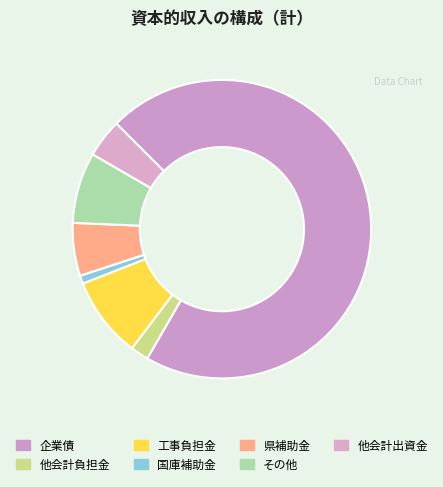

How many segments does this pie chart have?

7